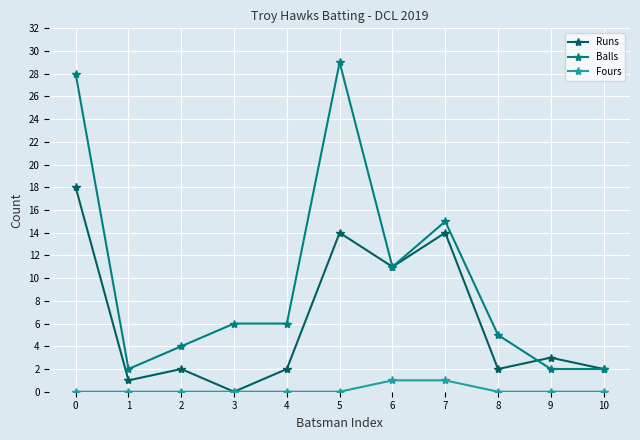

What are all the series names shown in the legend?

Runs, Balls, Fours